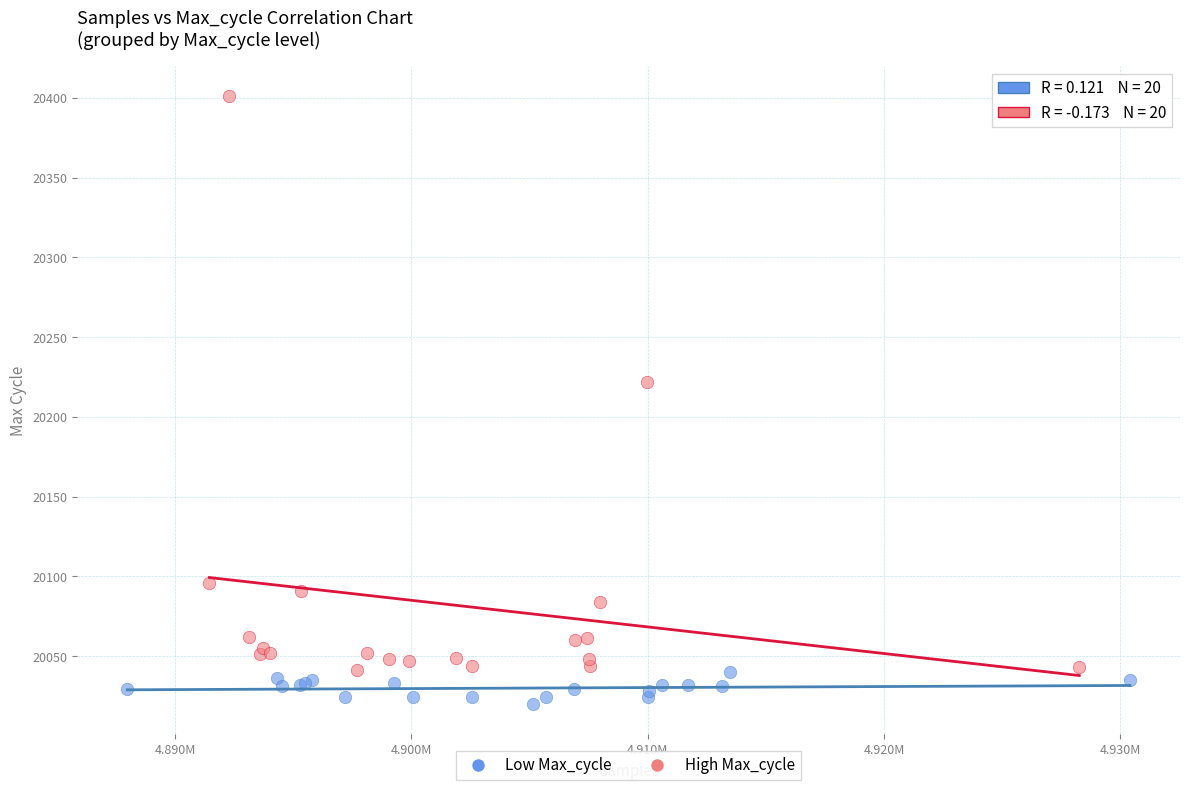

Which series contains the lowest Y value?

Low Max_cycle